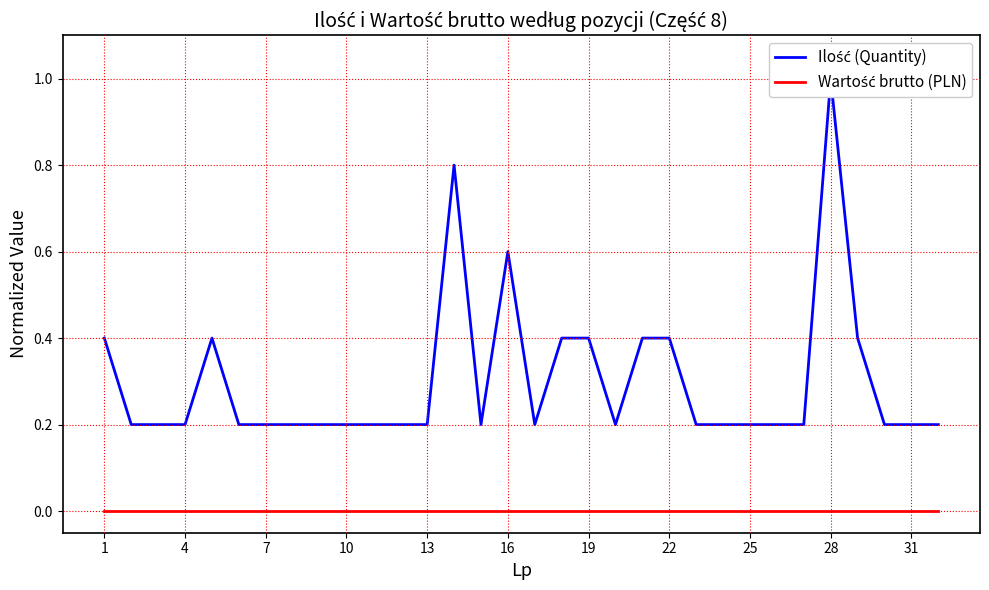

At which category does the chart reach its minimum across all series?

1